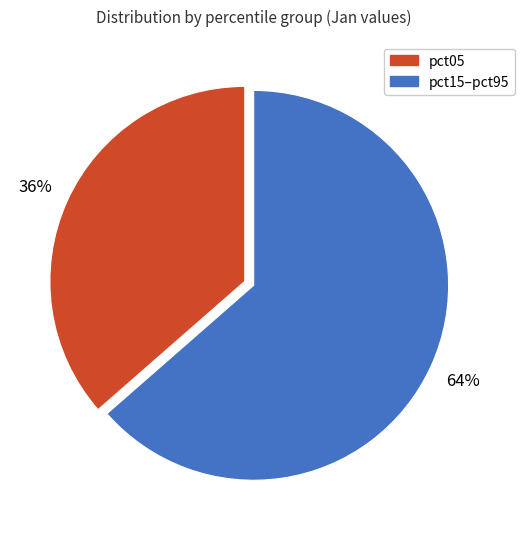

Does any single category account for the majority?

Yes